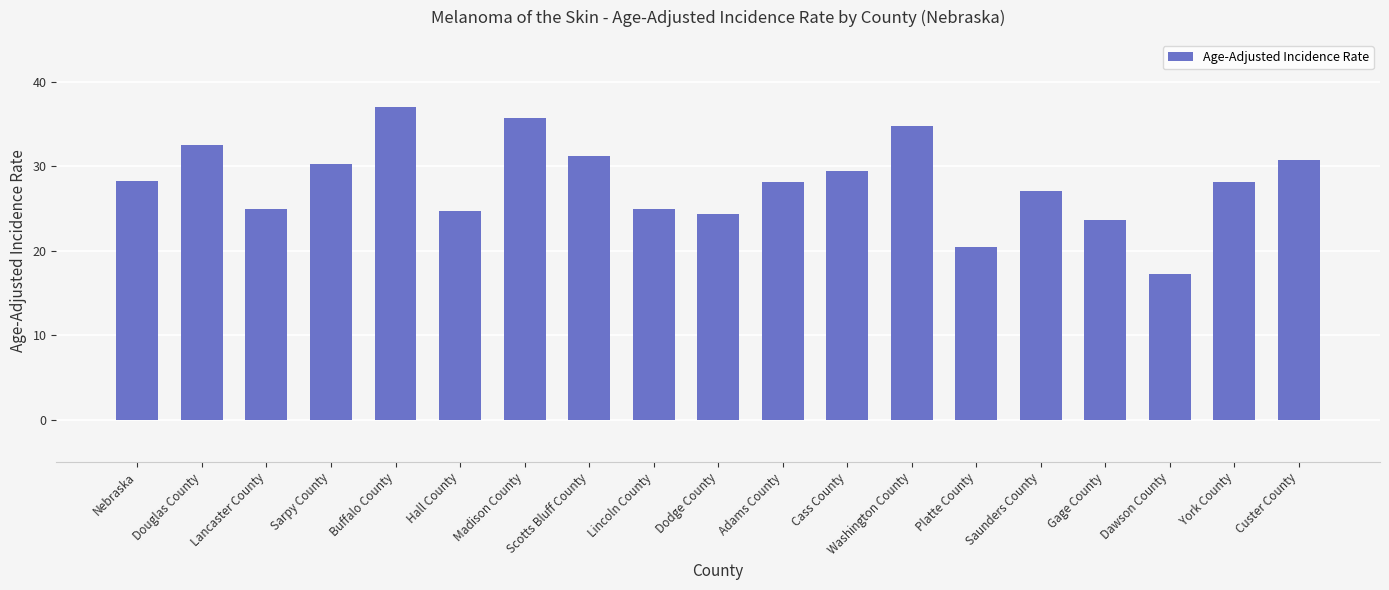

What is the average value?

28.1